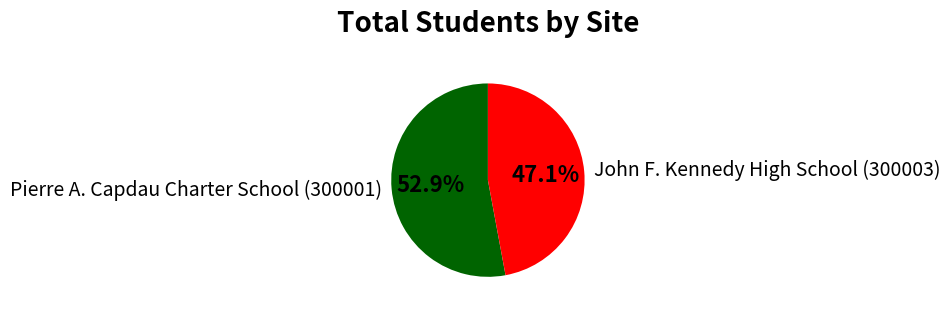

How many slices are in this pie chart?

2